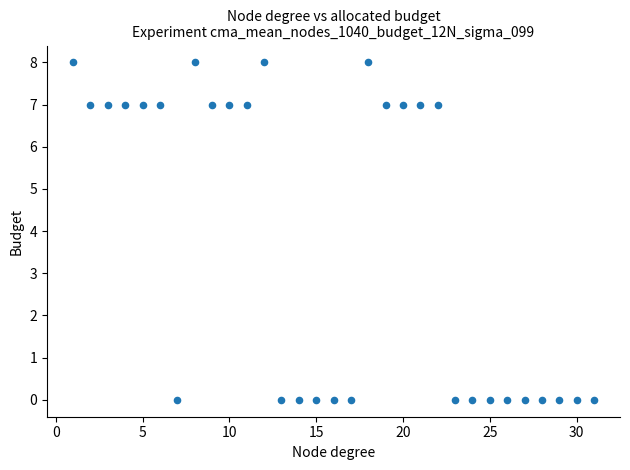

What is the range of Y values (max minus min)?

8